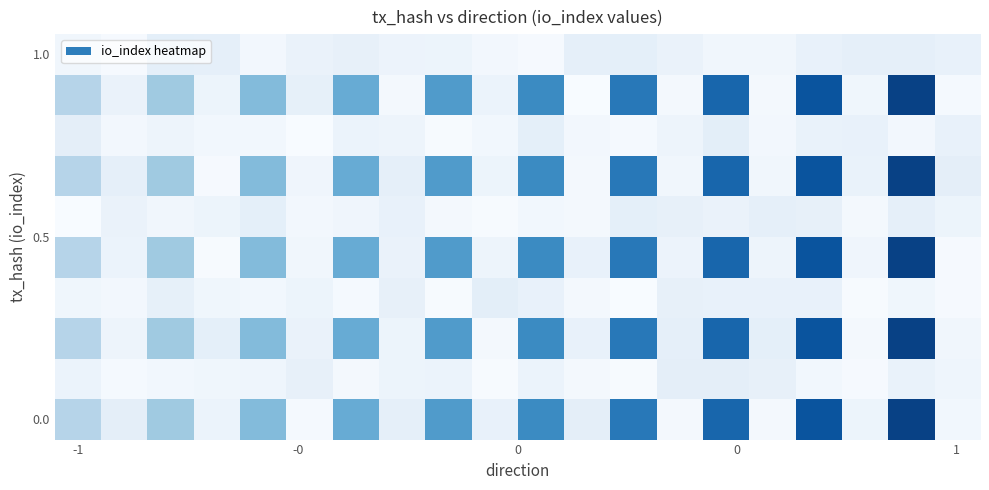

What is the greatest value displayed?

0.9